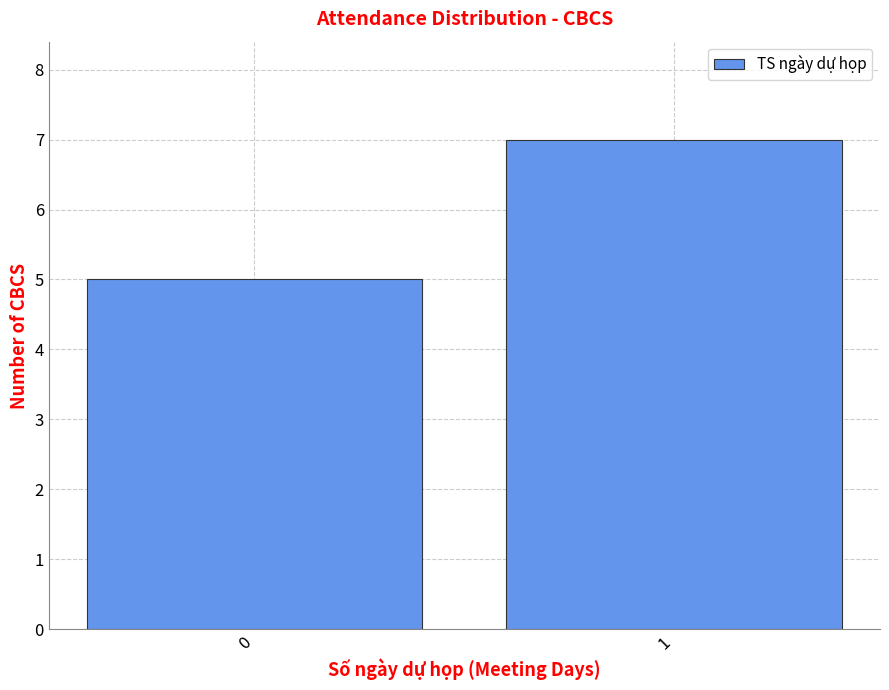

Reading left to right, transcribe all the data shown in this chart.

5	7